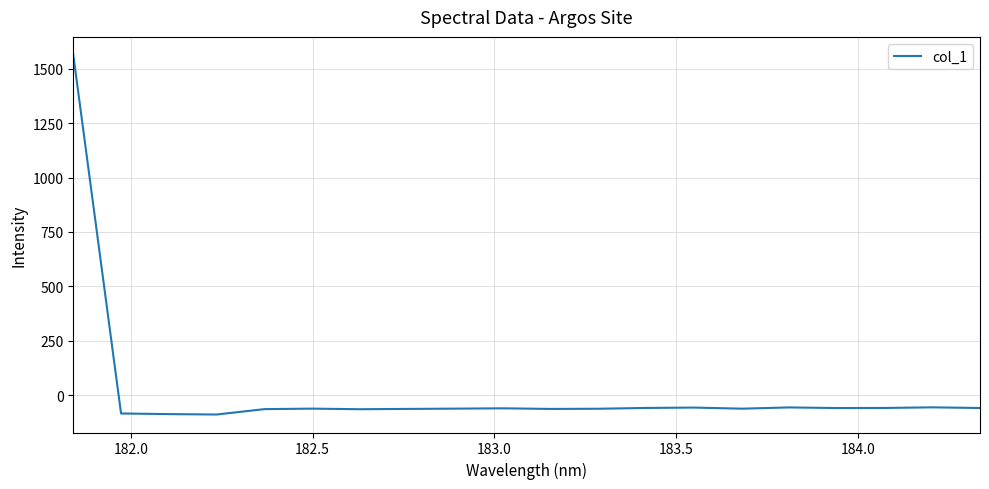

What is the greatest value displayed?

1562.6